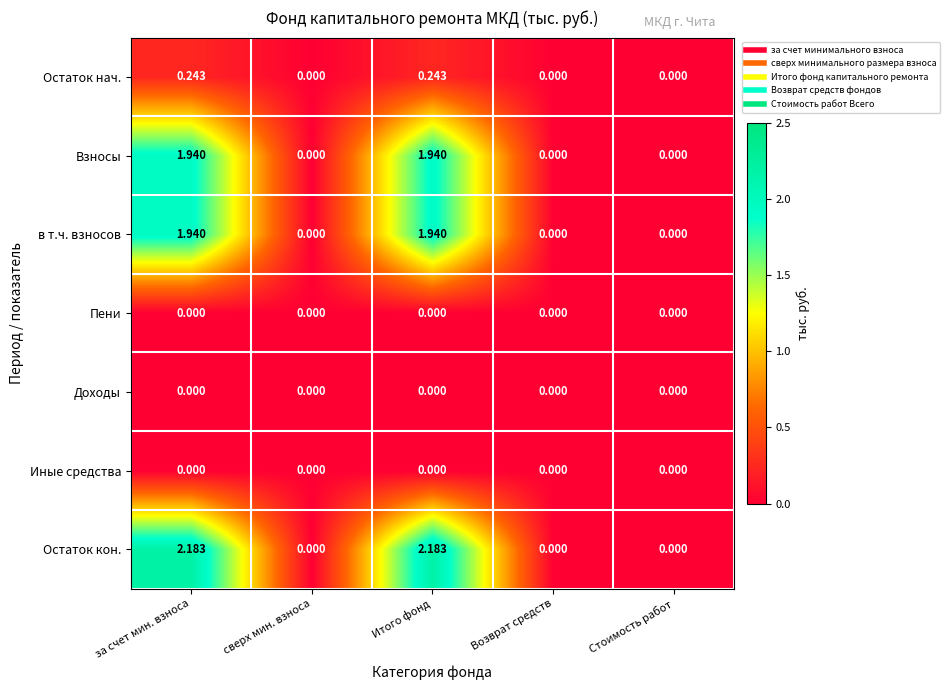

Which series has the largest total across all categories?

Остаток кон.